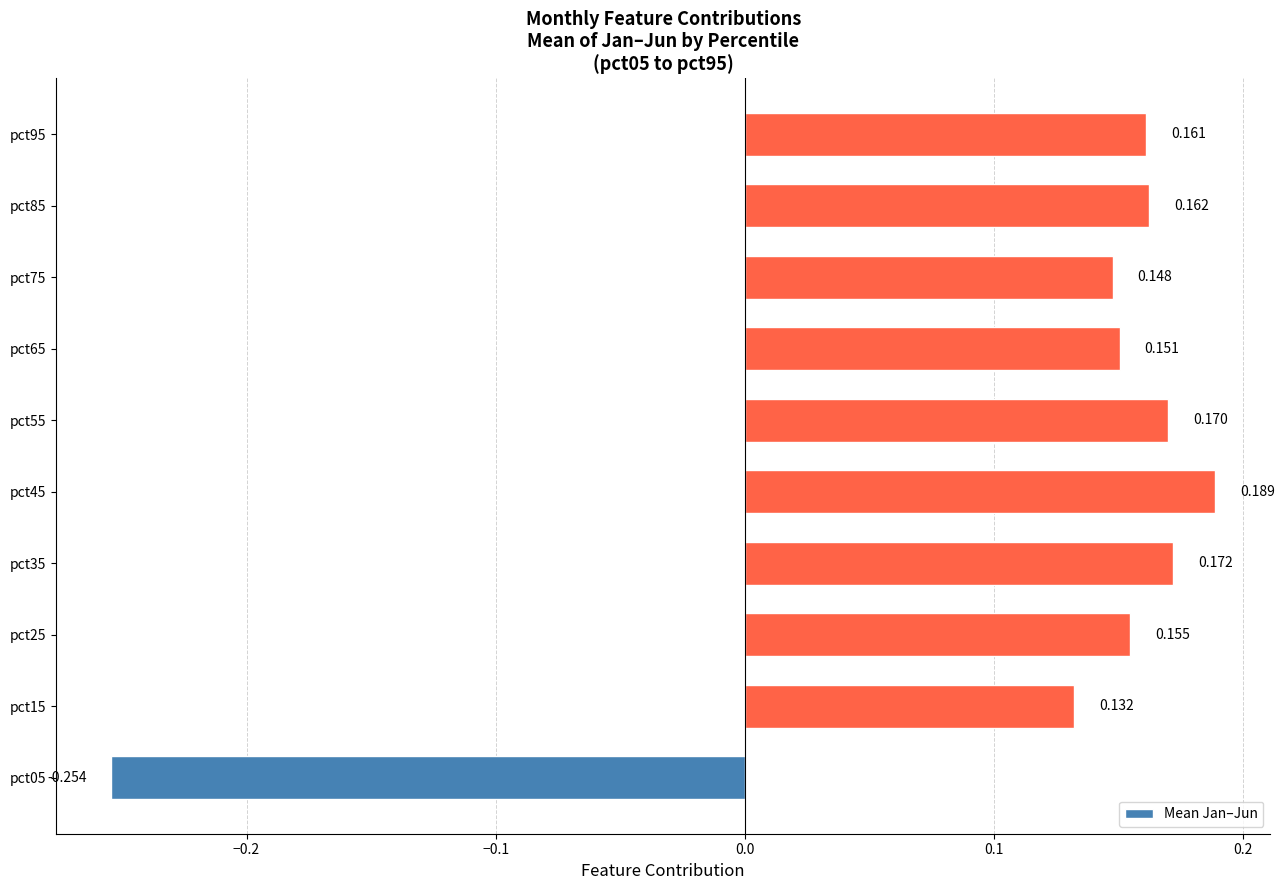

List the labels in order of value, smallest first.

pct05, pct15, pct75, pct65, pct25, pct95, pct85, pct55, pct35, pct45